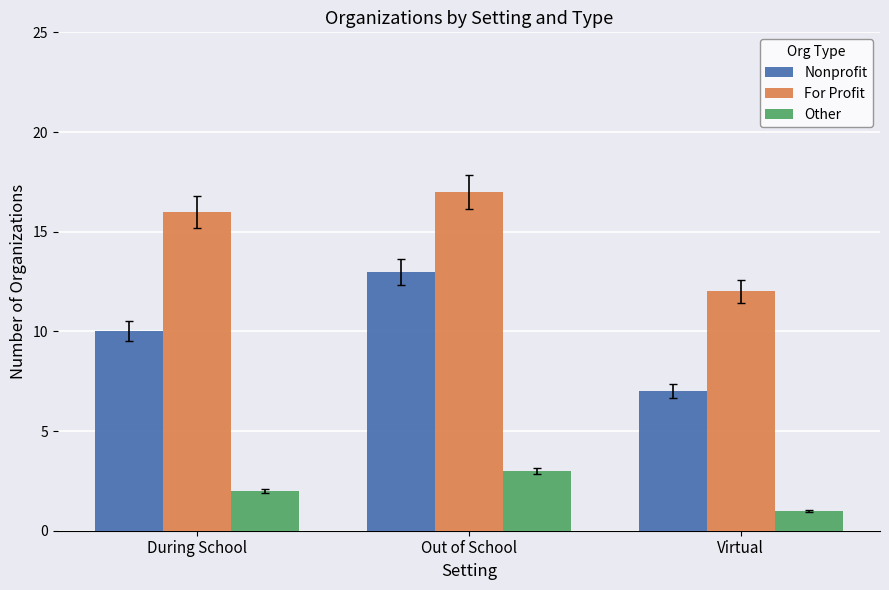

What is the spread (max minus min) of values at Virtual?

11